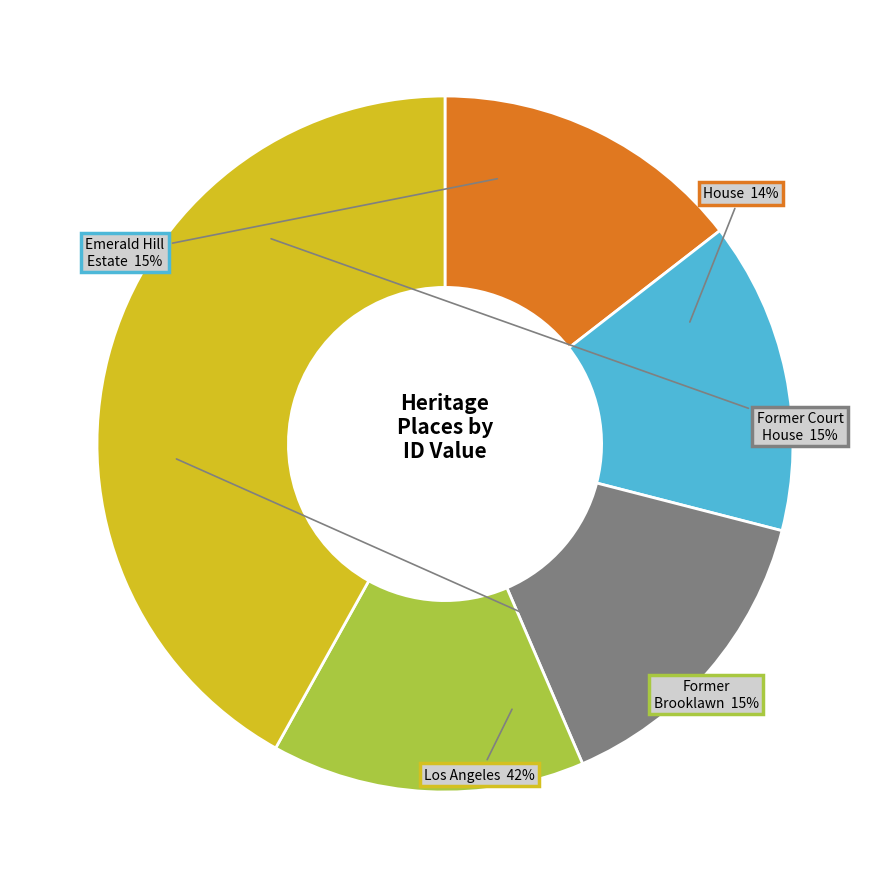

The Los Angeles slice represents 36% of the pie. True or false?

False